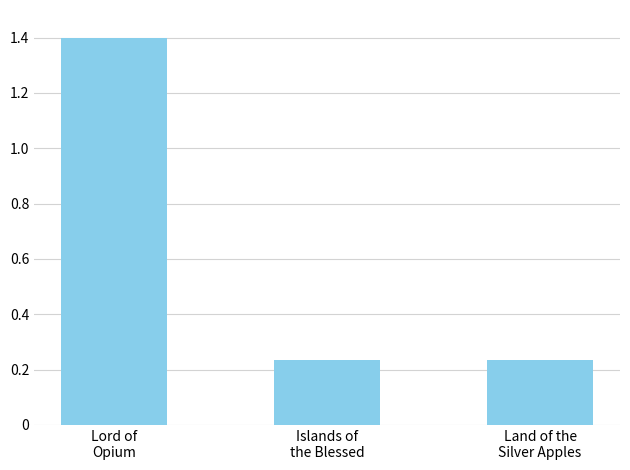

What is the average value?

0.6